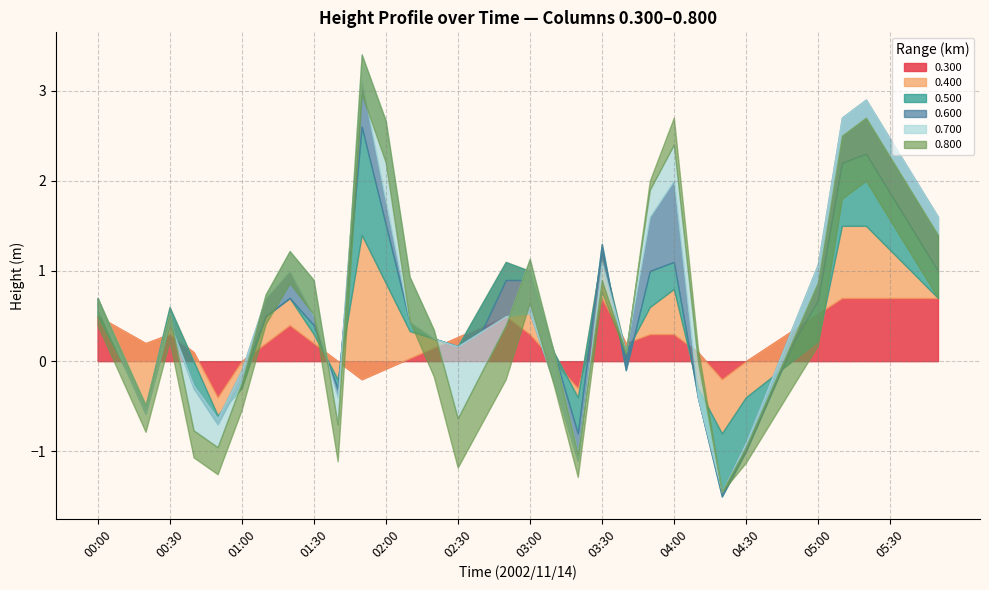

True or false: 0.500 and 0.800 cross at least once.

True